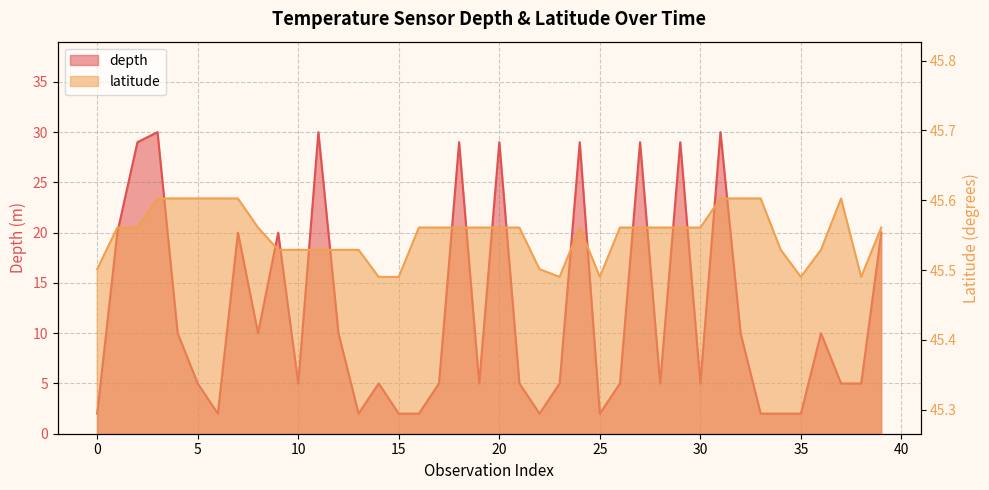

Reading left to right, list all the values displayed in this chart.

depth: 2.0	20.0	29.0	30.0	10.0	5.0	2.0	20.0	10.0	20.0	5.0	30.0	10.0	2.0	5.0	2.0	2.0	5.0	29.0	5.0	29.0	5.0	2.0	5.0	29.0	2.0	5.0	29.0	5.0	29.0	5.0	30.0	10.0	2.0	2.0	2.0	10.0	5.0	5.0	20.0
latitude: 45.5	45.6	45.6	45.6	45.6	45.6	45.6	45.6	45.6	45.5	45.5	45.5	45.5	45.5	45.5	45.5	45.6	45.6	45.6	45.6	45.6	45.6	45.5	45.5	45.6	45.5	45.6	45.6	45.6	45.6	45.6	45.6	45.6	45.6	45.5	45.5	45.5	45.6	45.5	45.6